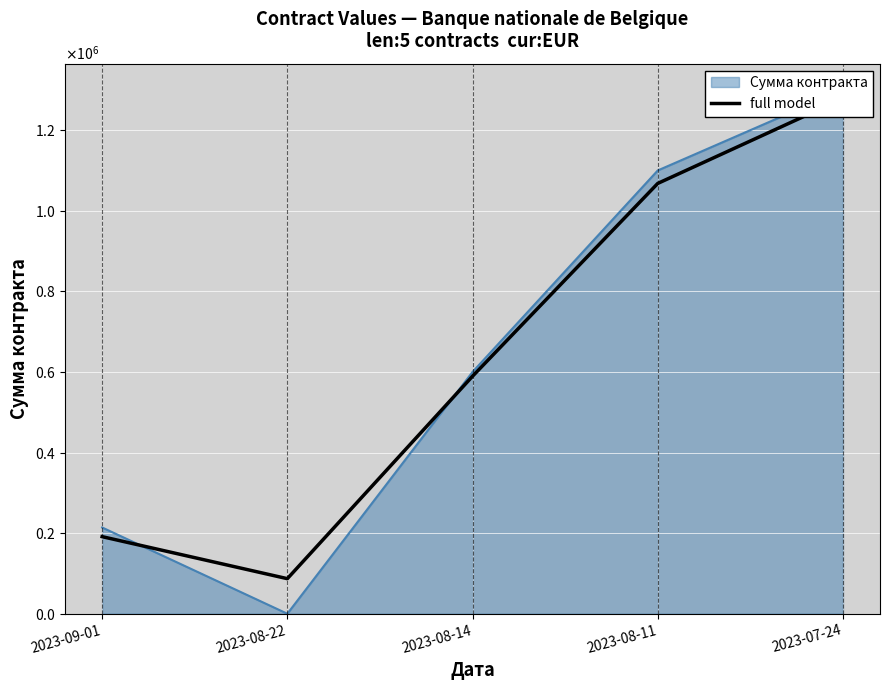

What is the average value?

642799